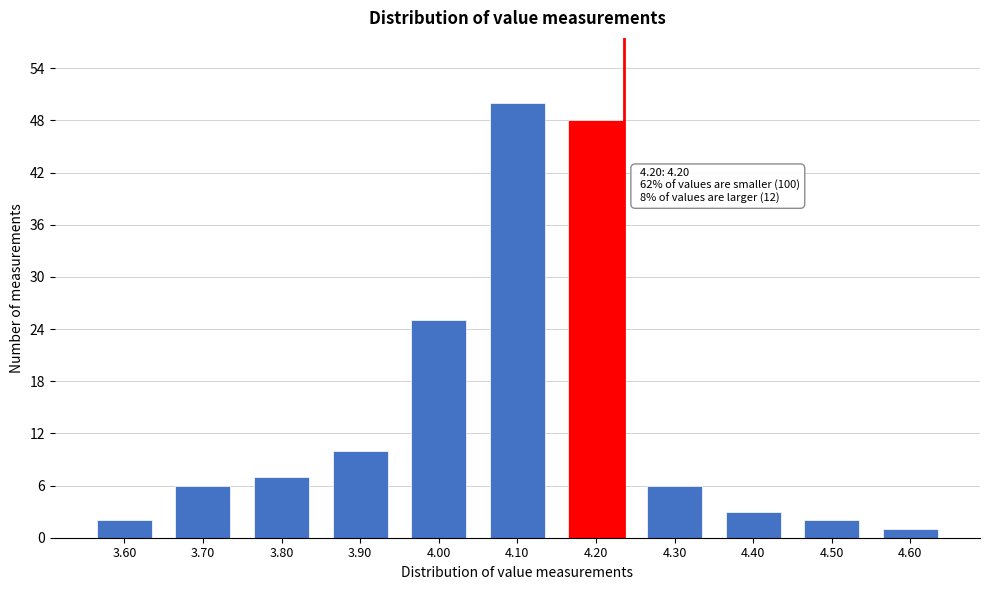

Reading left to right, list all the values displayed in this chart.

2	6	7	10	25	50	48	6	3	2	1